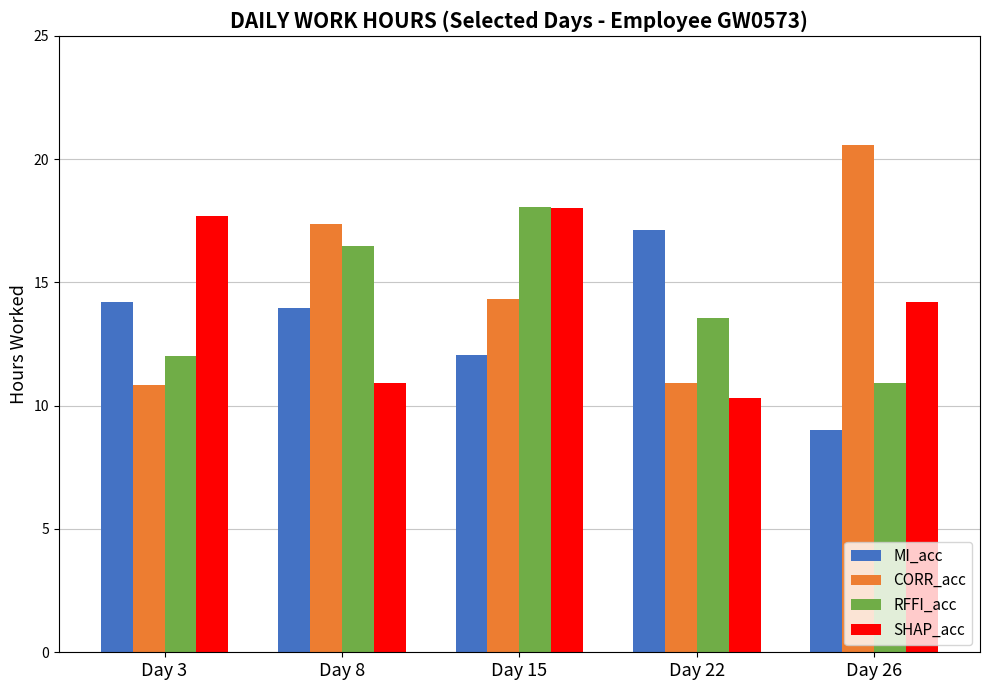

Which series has the widest spread of values?

CORR_acc